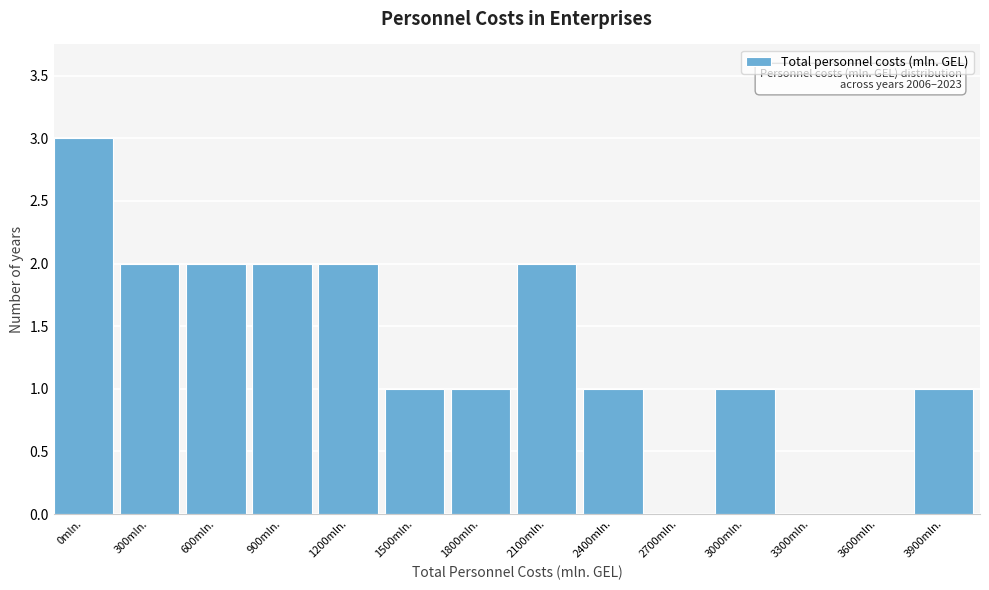

Reading left to right, list all the values displayed in this chart.

0mln.=3	300mln.=2	600mln.=2	900mln.=2	1200mln.=2	1500mln.=1	1800mln.=1	2100mln.=2	2400mln.=1	2700mln.=0	3000mln.=1	3300mln.=0	3600mln.=0	3900mln.=1